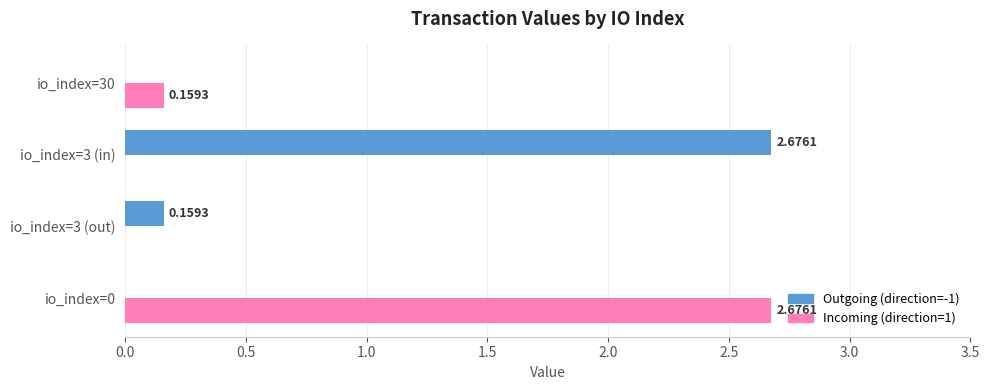

Is the value of Outgoing (direction=-1) at io_index=3 (out) greater than the value of Incoming (direction=1) at io_index=3 (out)?

Yes